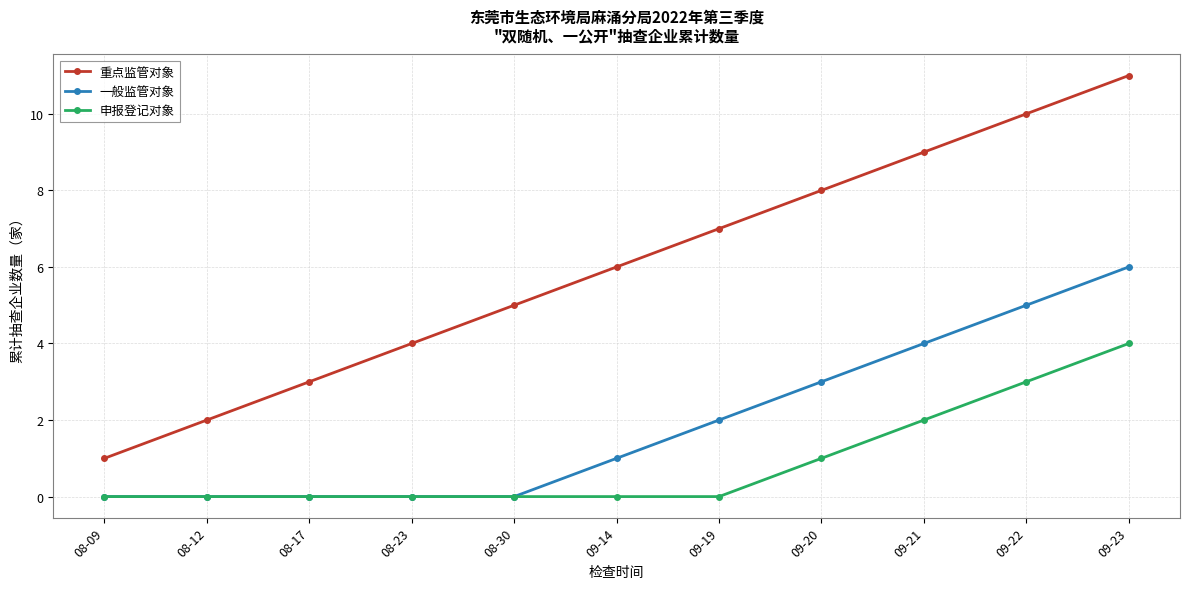

True or false: 重点监管对象 and 一般监管对象 cross at least once.

False